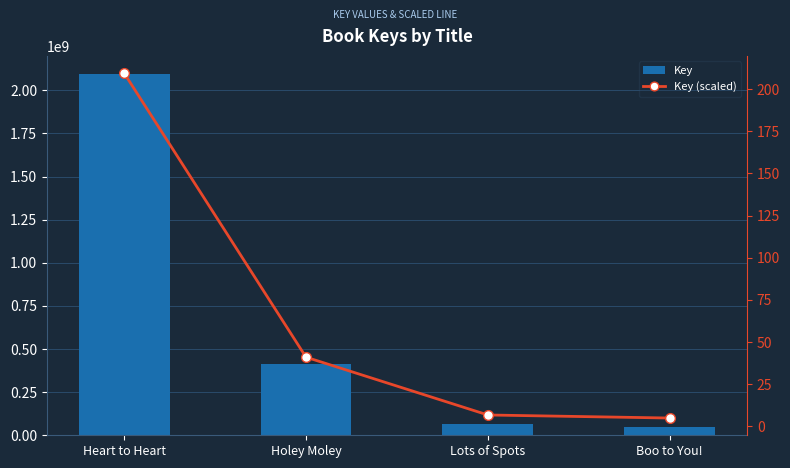

True or false: Key (scaled) has a value of 209.5 at Heart to Heart.

True